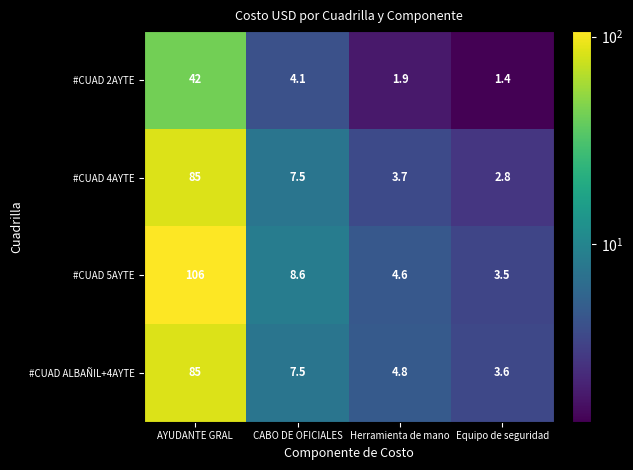

At which label is #CUAD 4AYTE closest to 43?

CABO DE OFICIALES